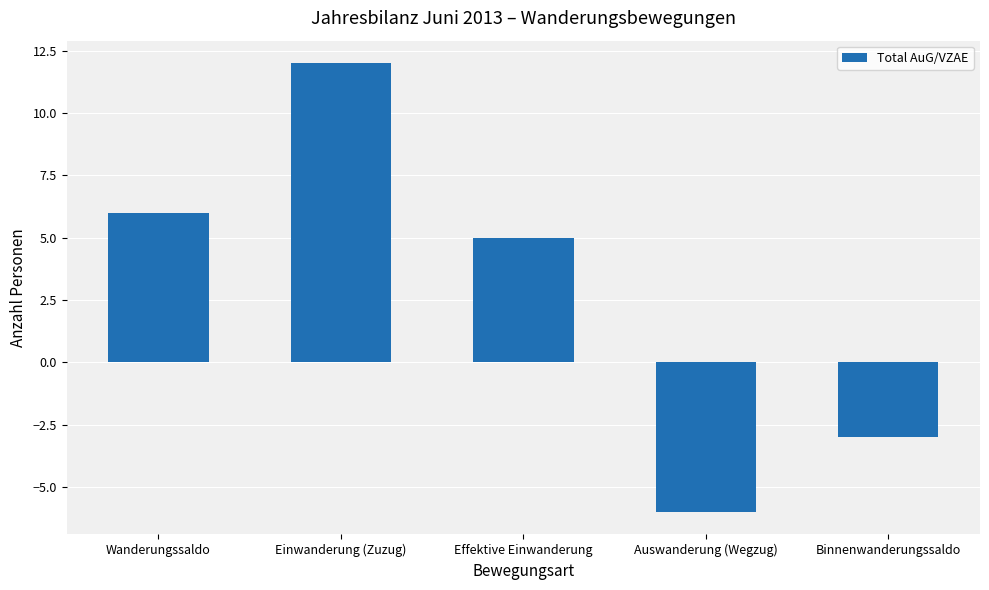

At which label is the value closest to 3?

Effektive Einwanderung